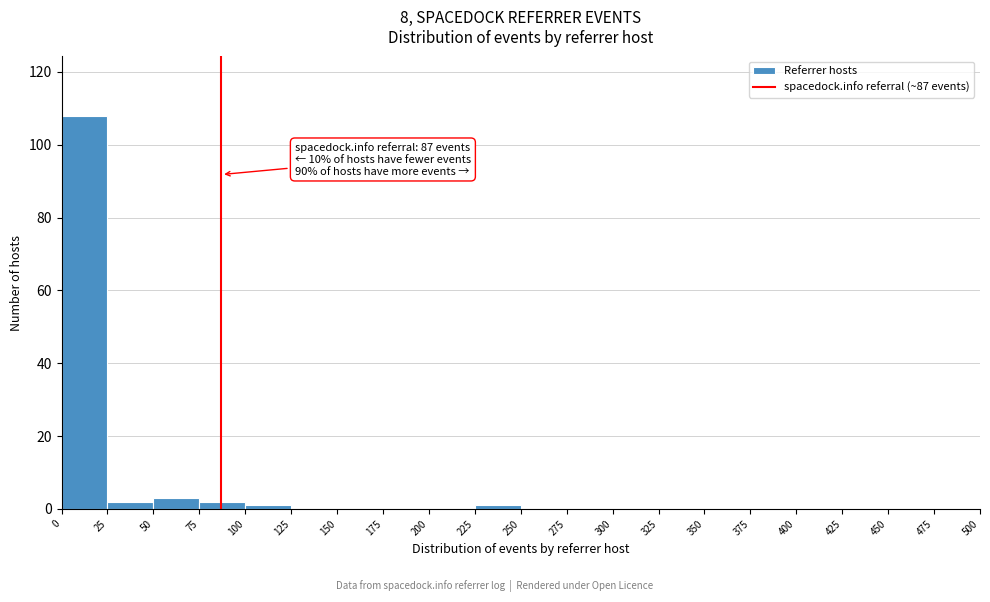

Which range on the x-axis has the tallest bar?

0 to 25